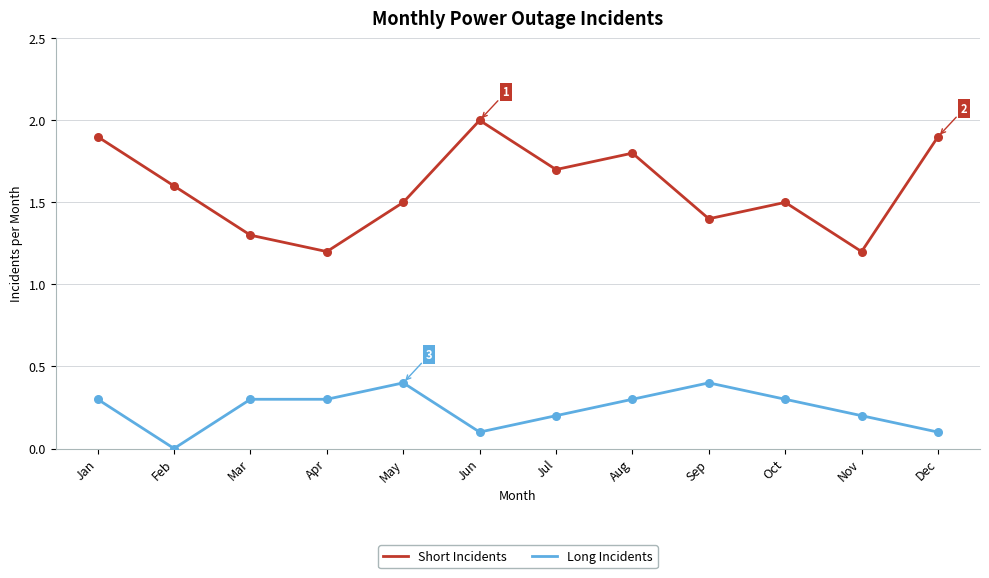

What are all the series names shown in the legend?

Short Incidents, Long Incidents